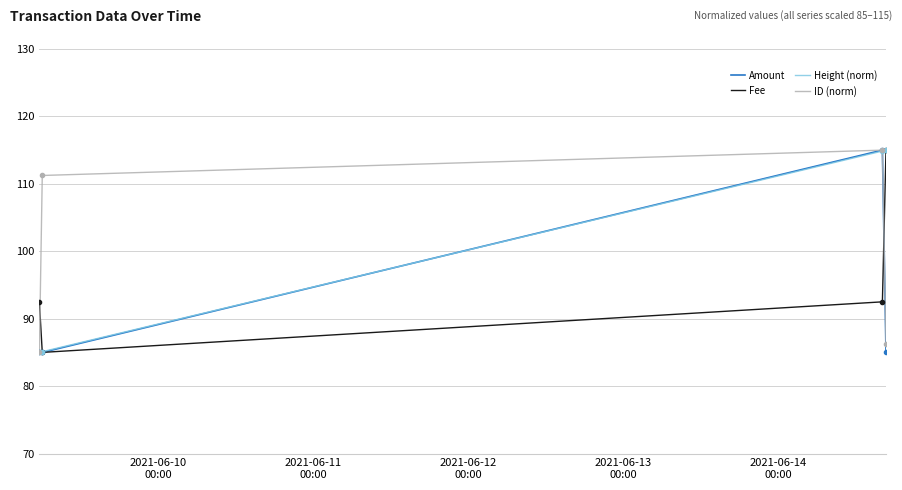

Which series ends up on top after the final intersection of Fee and ID (norm)?

Fee